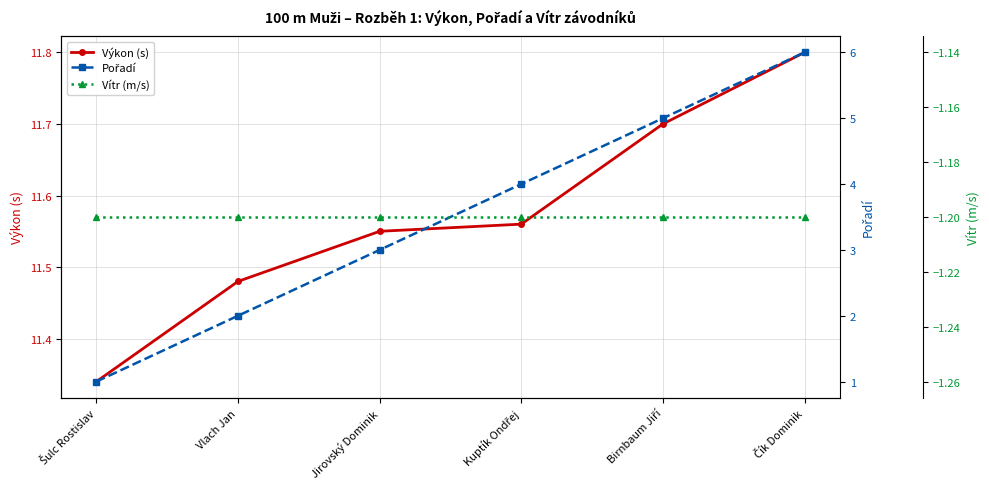

List the labels in order of Vítr (m/s) value, largest first.

Šulc Rostislav, Vlach Jan, Jirovský Dominik, Kuptík Ondřej, Birnbaum Jiří, Čík Dominik